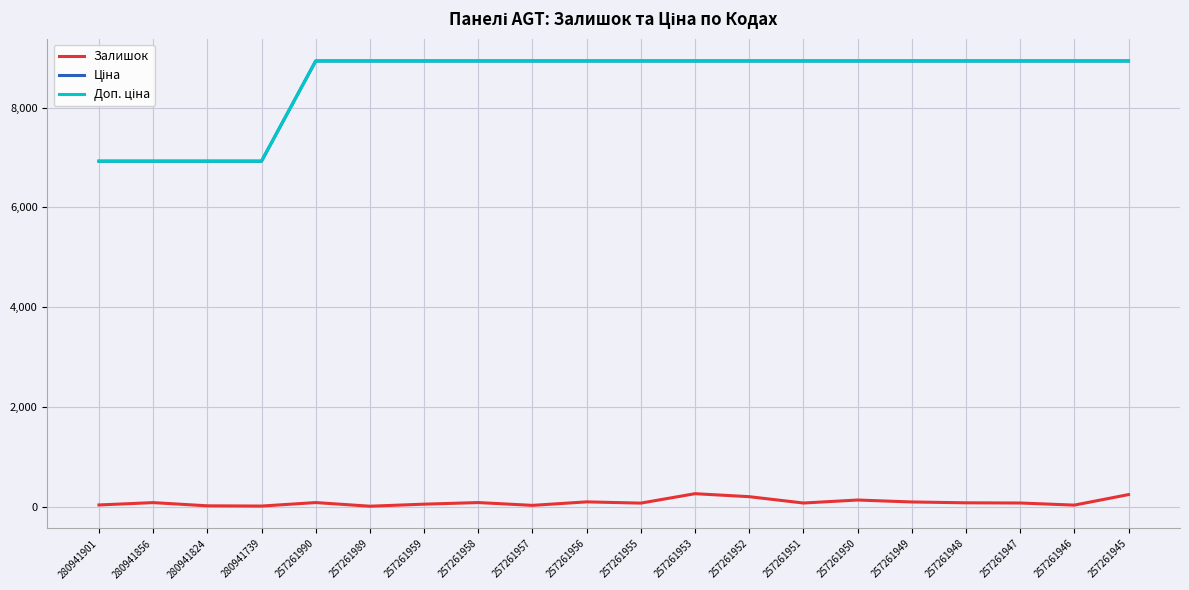

Does the chart display data point markers on the line(s)?

No